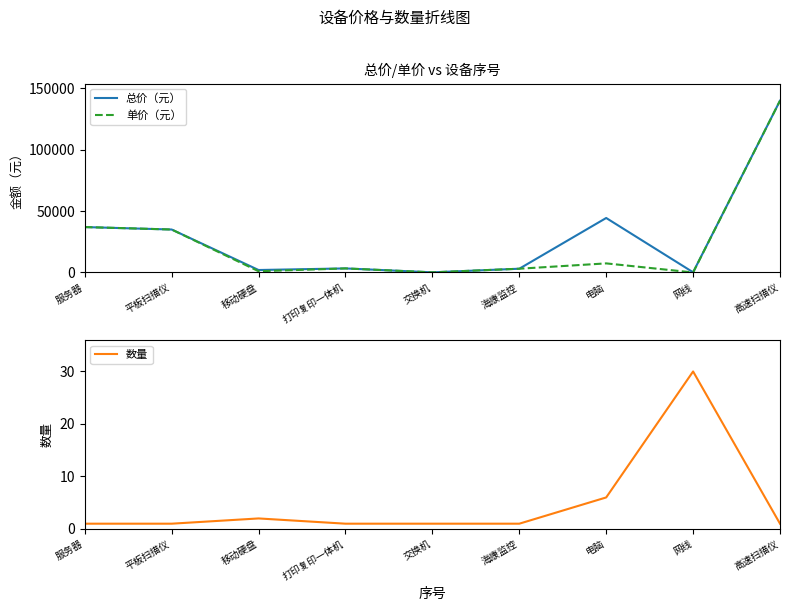

Between 移动硬盘 and 电脑, which series saw the biggest shift?

总价（元）